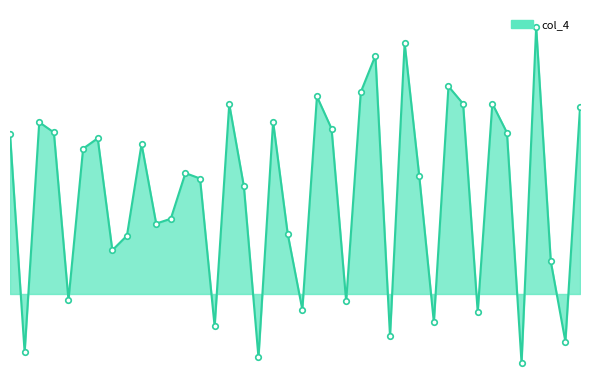

How many data points are above 0?

29